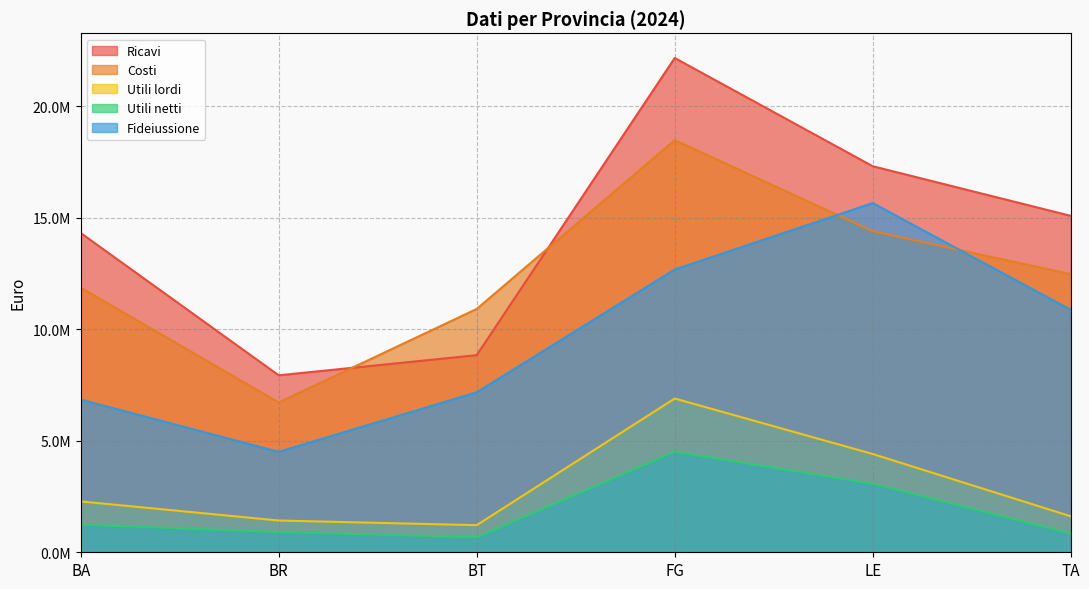

At which label is Costi closest to 12597596?

TA